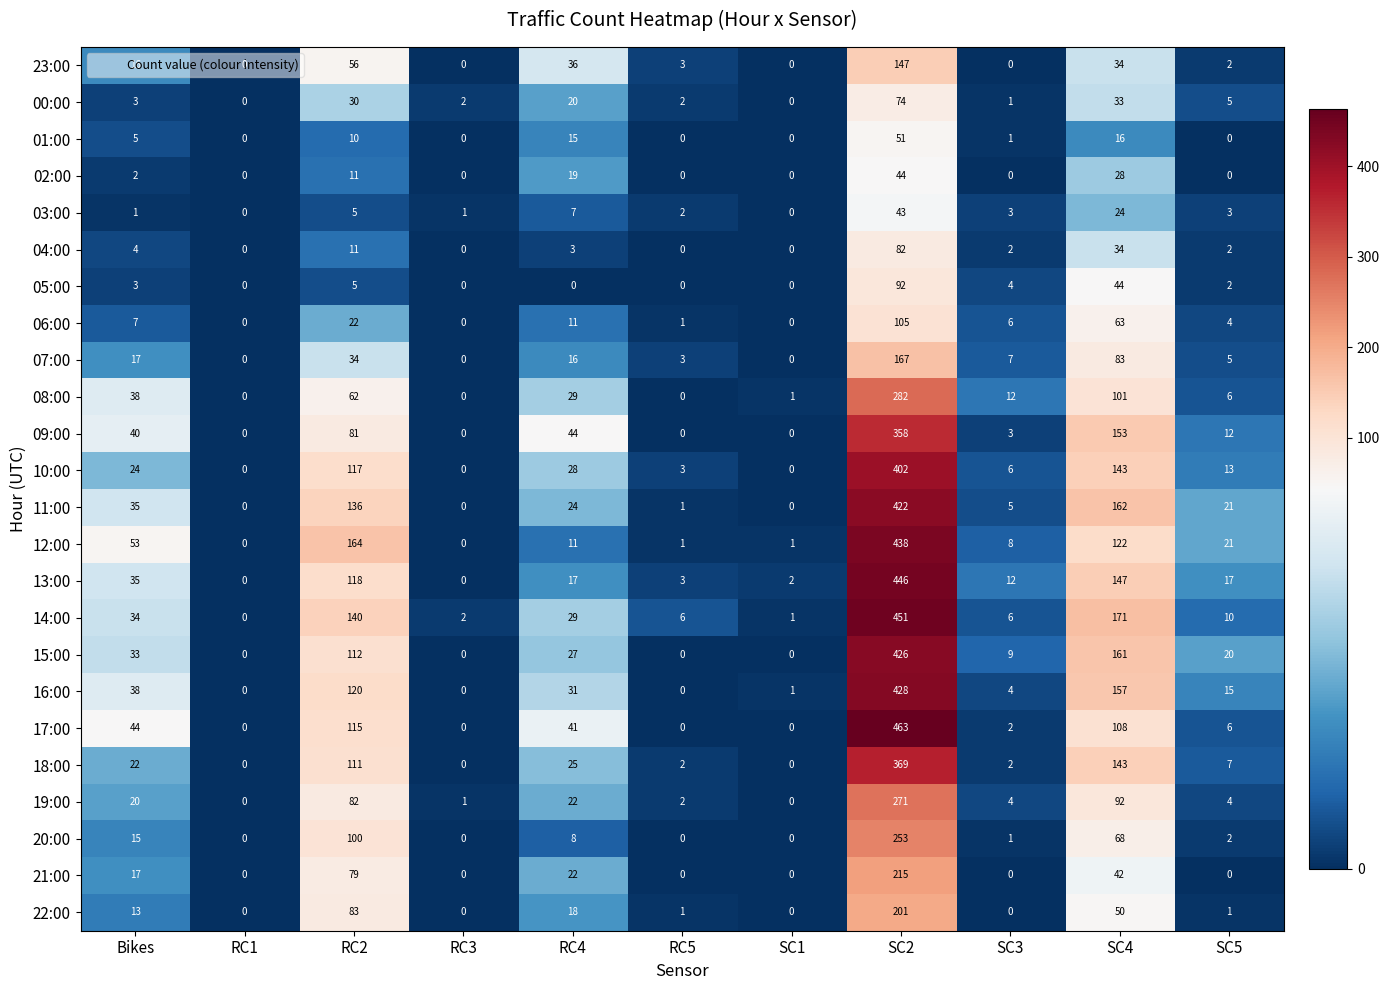

What is the total value across all series at RC2?

1804